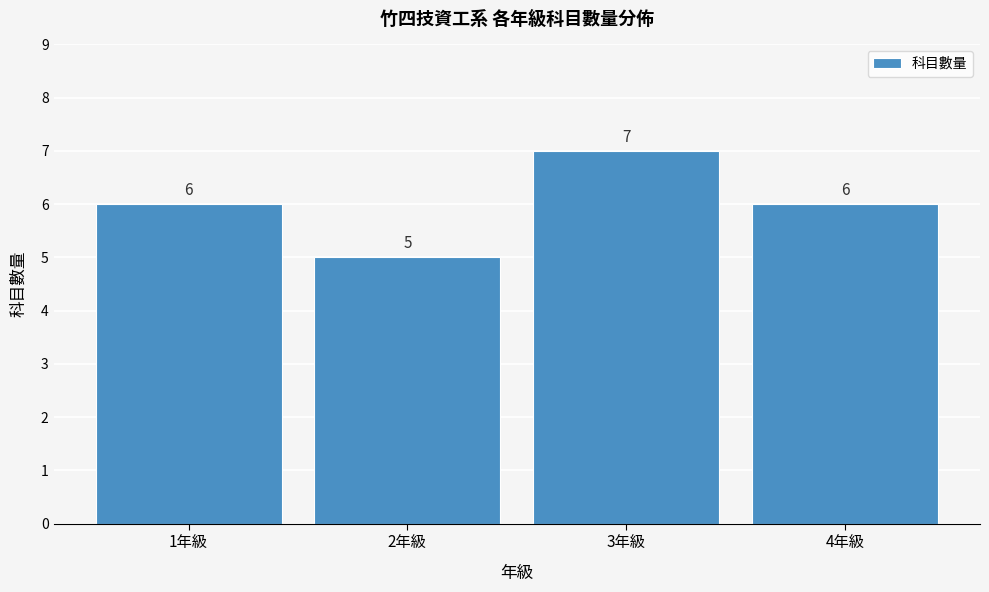

Reading left to right, transcribe all the data shown in this chart.

6	5	7	6